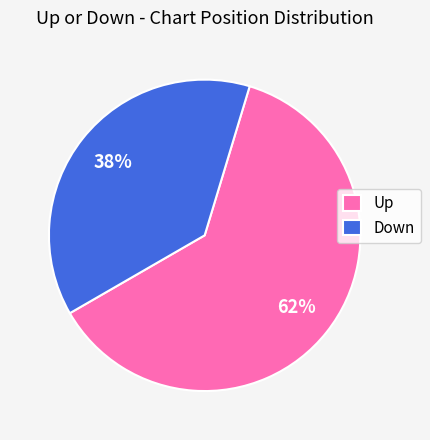

Approximately how many times larger is the value at Up compared to Down?

1.6